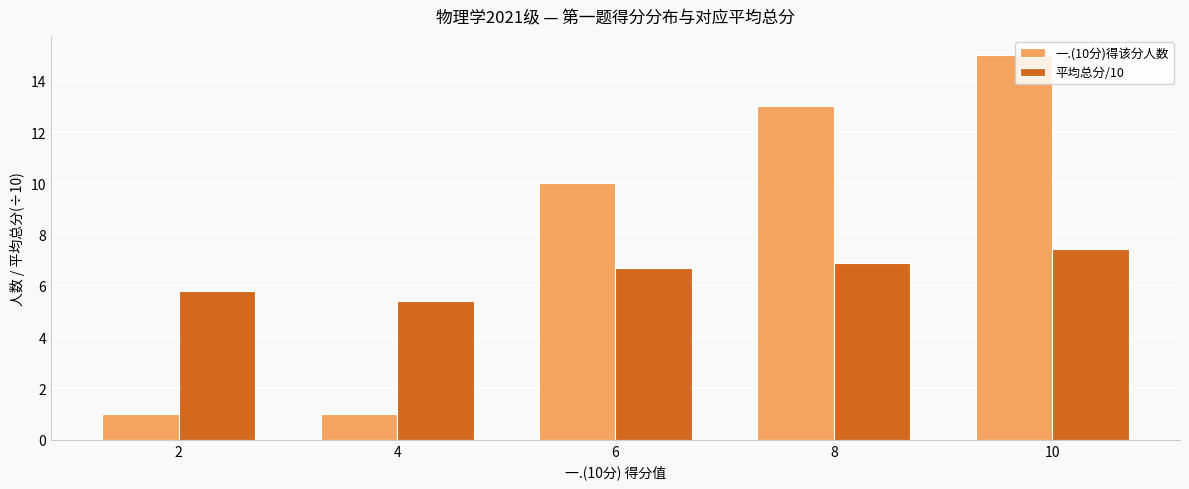

Read the 平均总分/10 value at 6.

6.7